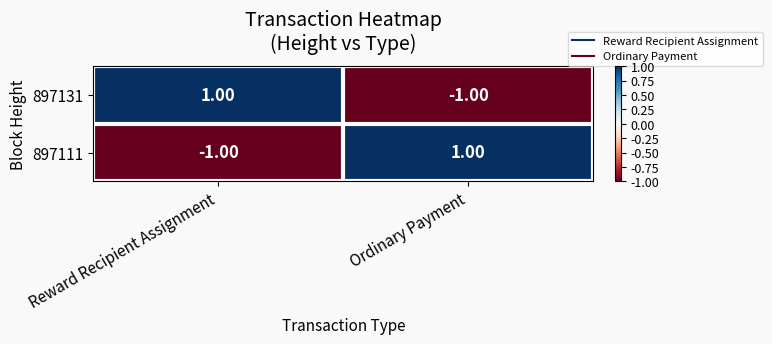

Rank the series at Reward Recipient Assignment from lowest to highest value.

897111, 897131